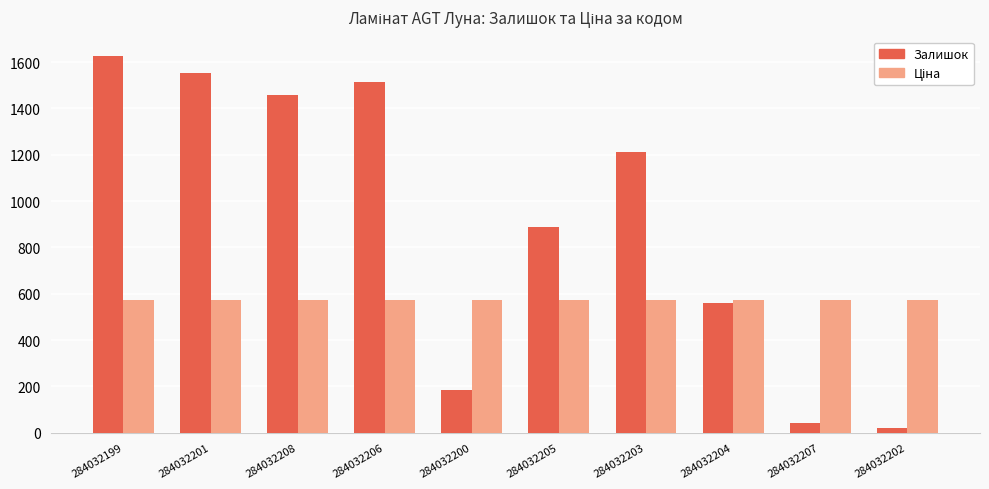

At how many categories does at least one series exceed 1419?

4